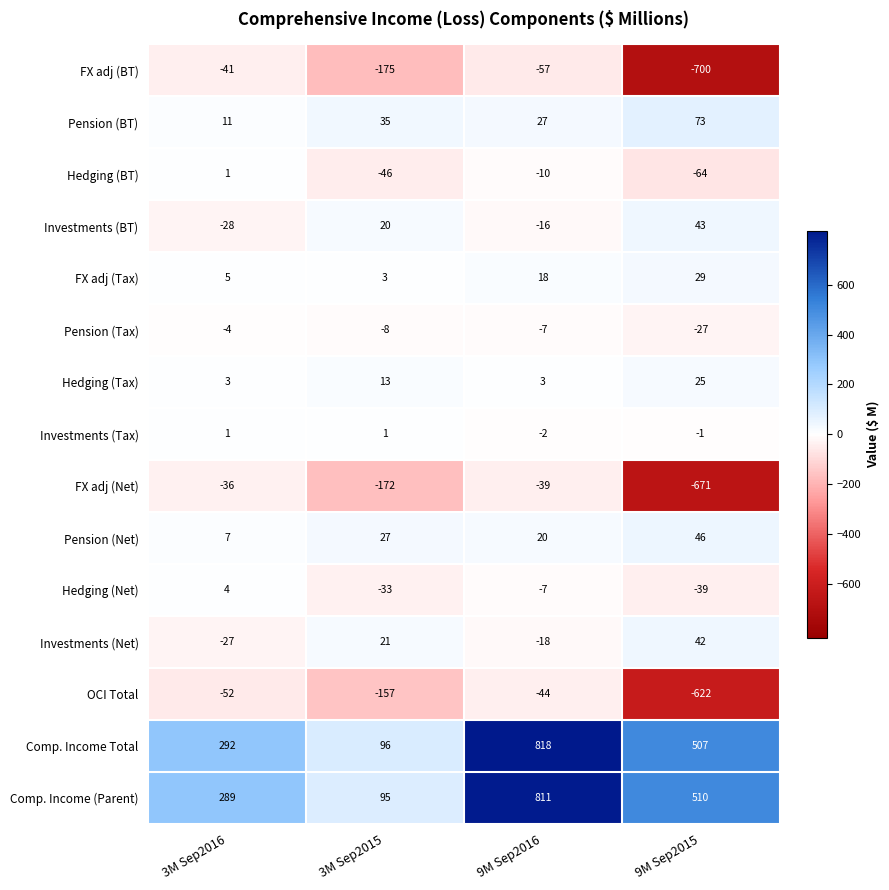

How many data points does each series have?

4